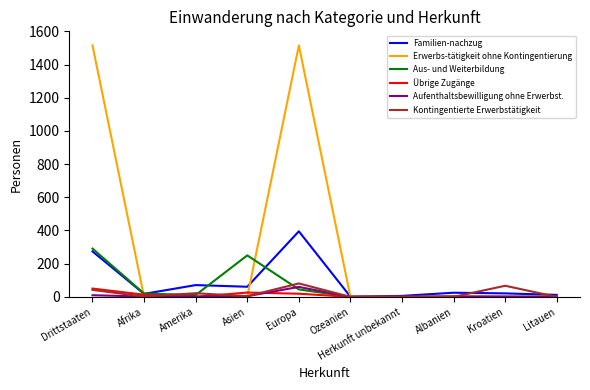

Which series has the largest range (max minus min)?

Erwerbs-tätigkeit ohne Kontingentierung